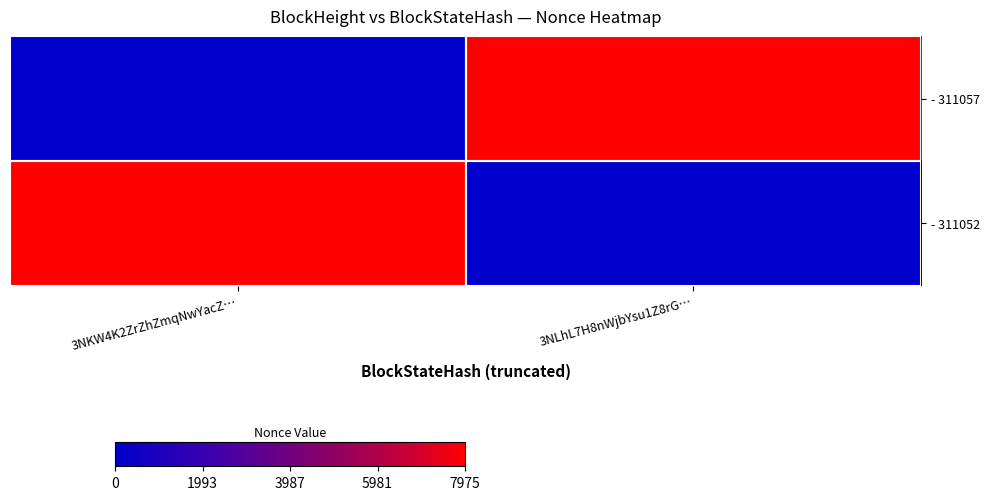

Which series has the largest total across all categories?

- 311057